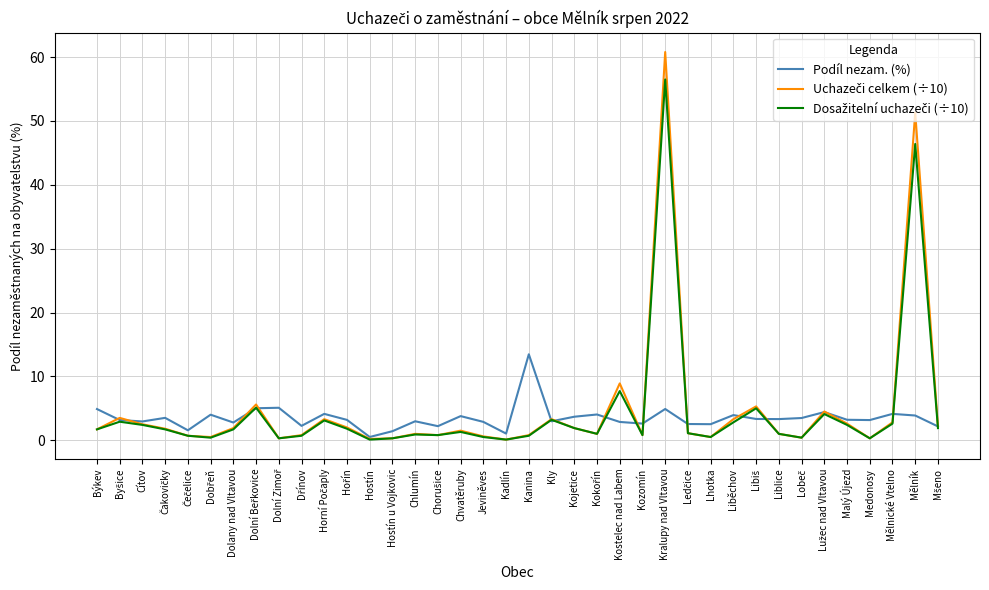

What is the highest value of the Podíl nezam. (%) series?

13.5